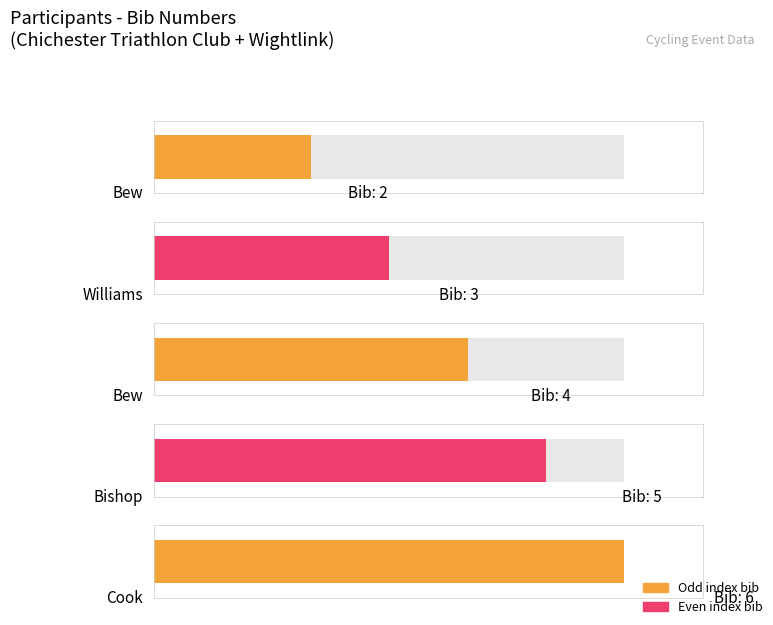

How many data points are less than 4?

2